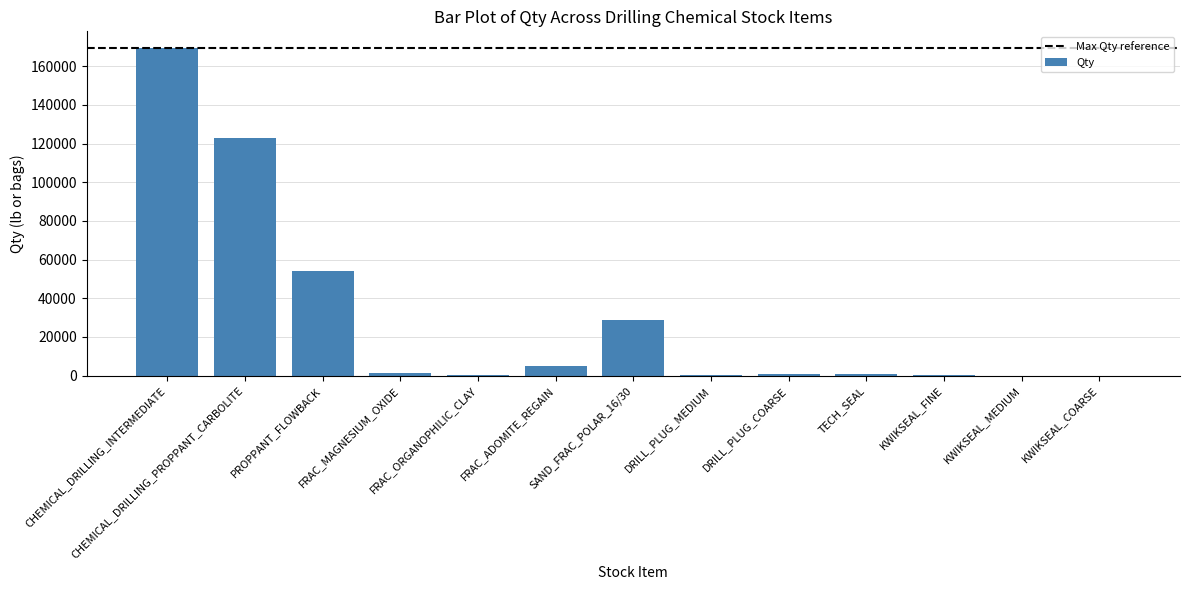

True or false: the data shows 5000 at FRAC_ADOMITE_REGAIN.

True